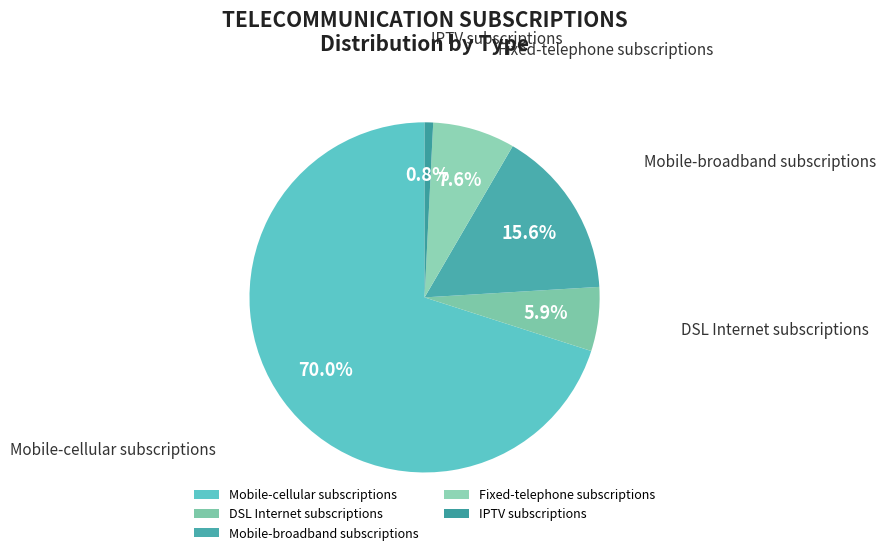

Between Mobile-broadband subscriptions and Fixed-telephone subscriptions, which is larger?

Mobile-broadband subscriptions